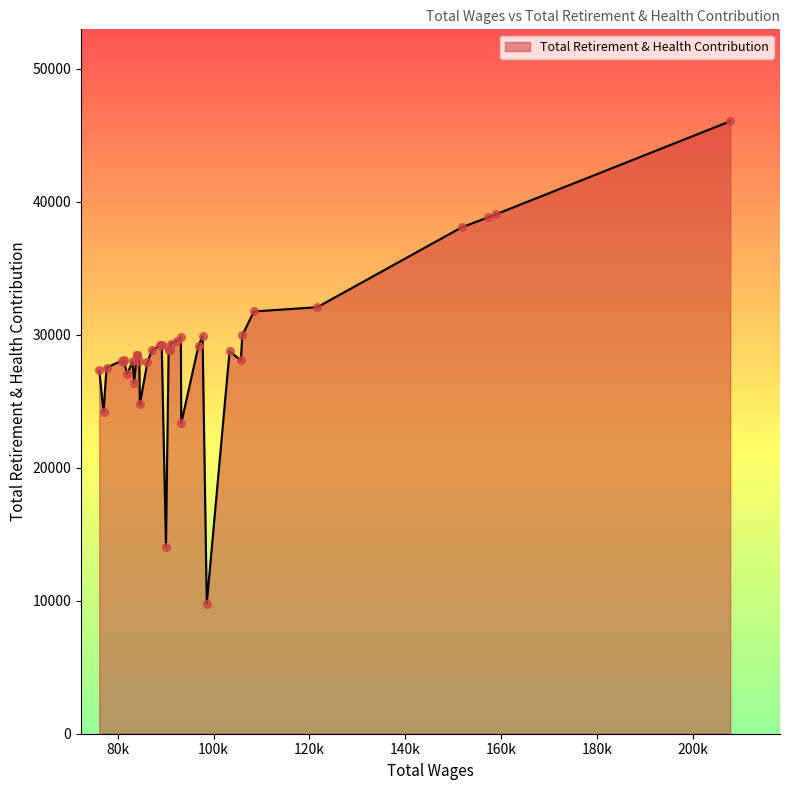

Approximately how many times larger is the value at 157382 compared to 84101?

1.4